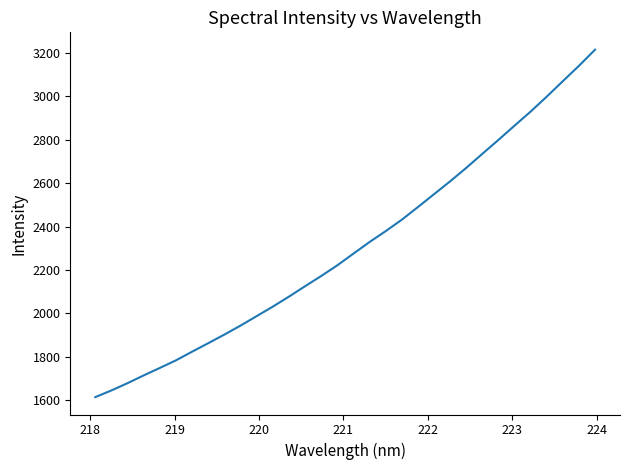

Reading left to right, transcribe all the data shown in this chart.

1613.5	1644.4	1677.9	1713.7	1748.0	1783.1	1823.0	1862.1	1901.8	1943.2	1986.8	2030.6	2076.6	2124.6	2171.7	2221.0	2274.9	2328.3	2378.5	2431.1	2489.5	2548.8	2608.1	2670.0	2734.9	2799.2	2864.9	2929.8	2998.7	3070.0	3140.7	3215.1